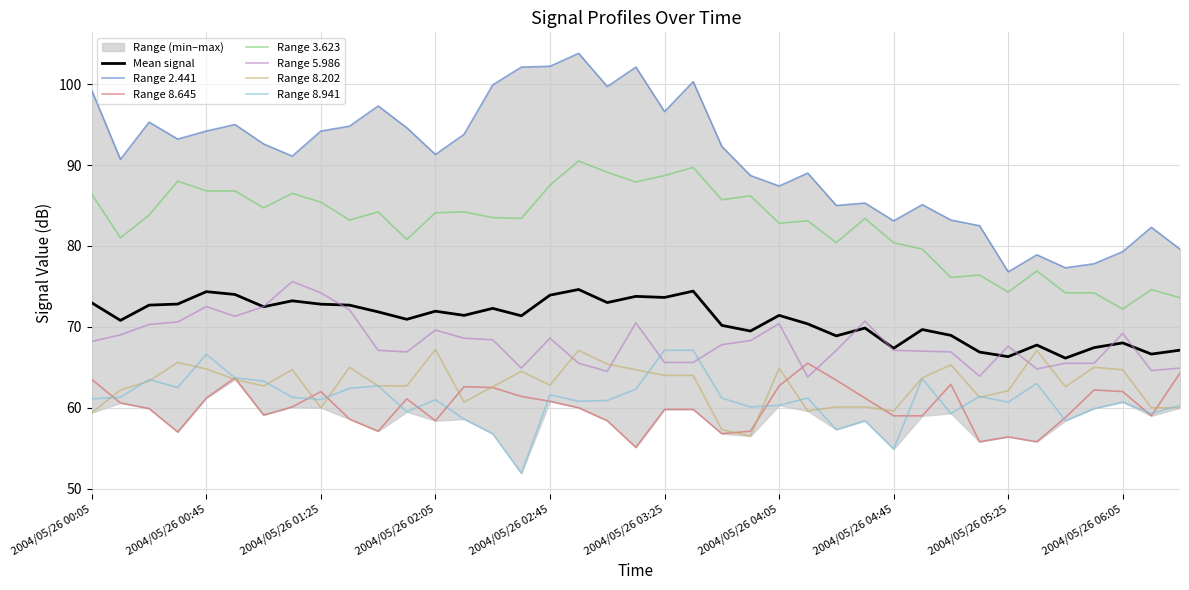

Which series has the largest total across all categories?

2.441